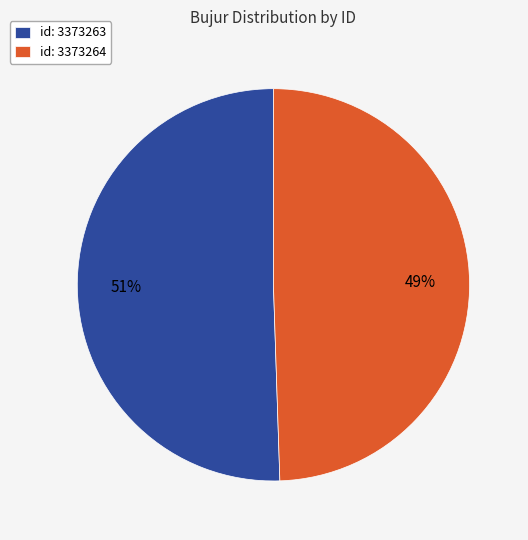

To the nearest percent, what is the combined percentage of id: 3373263 and id: 3373264?

100%